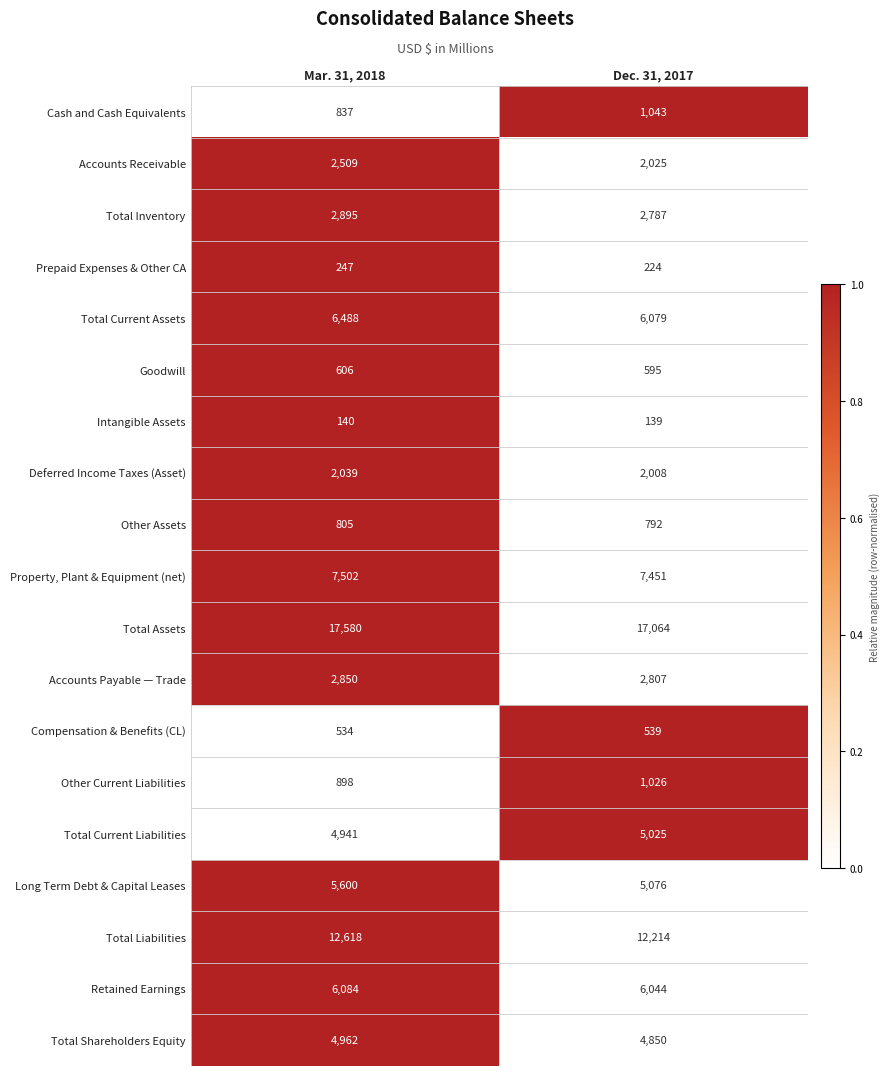

Where is Goodwill nearest to the value 600?

Dec. 31, 2017